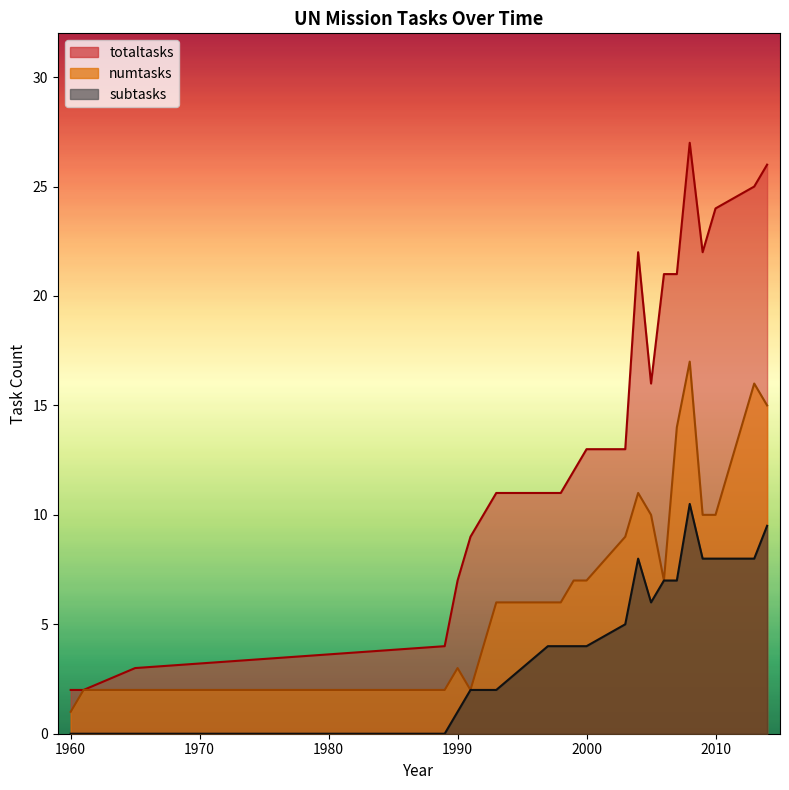

True or false: numtasks has a value of 5 at 1990.

False